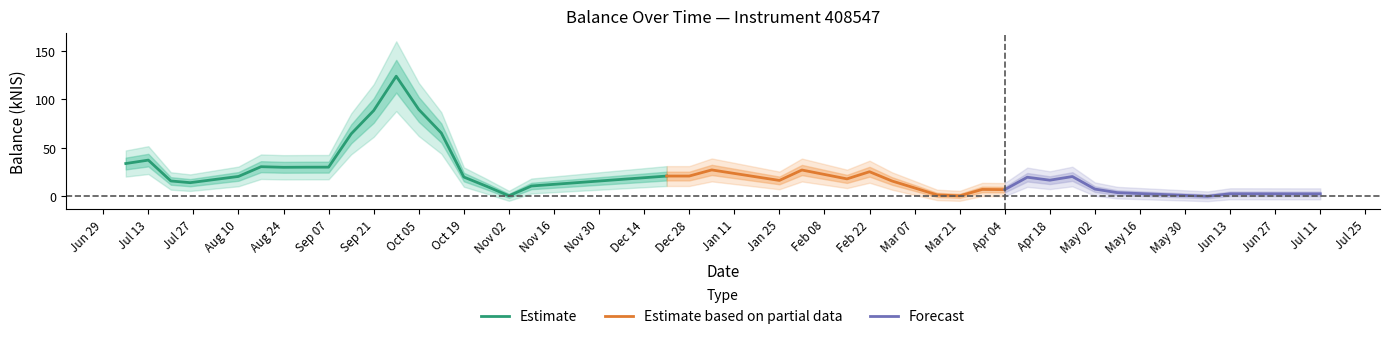

Is it true that Estimate equals 88.4 at Sep 21?

True